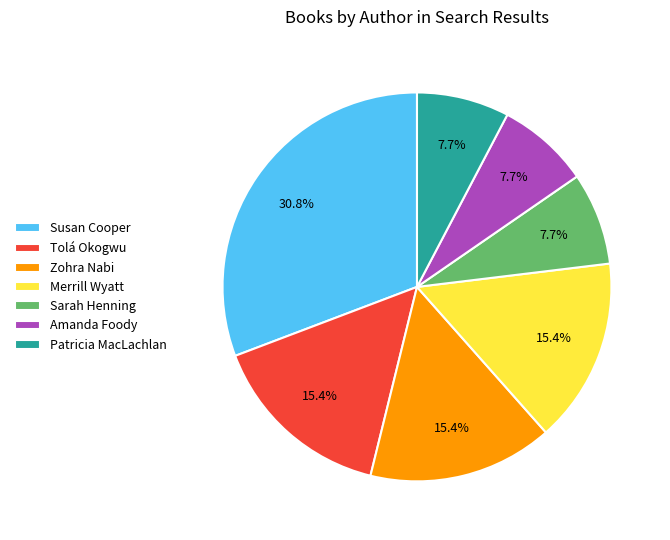

What is the ratio of the value at Patricia MacLachlan to the value at Sarah Henning?

1.0